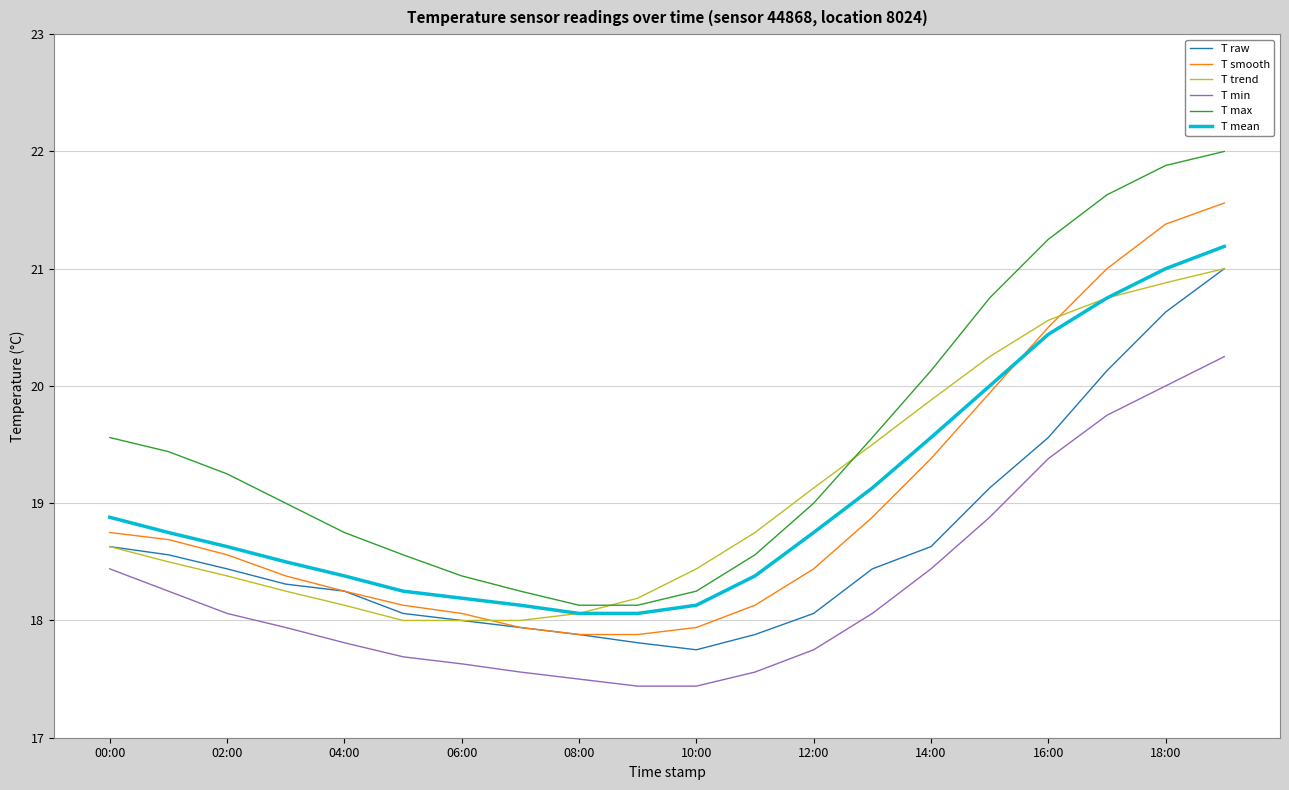

What is the greatest value displayed?

22.0